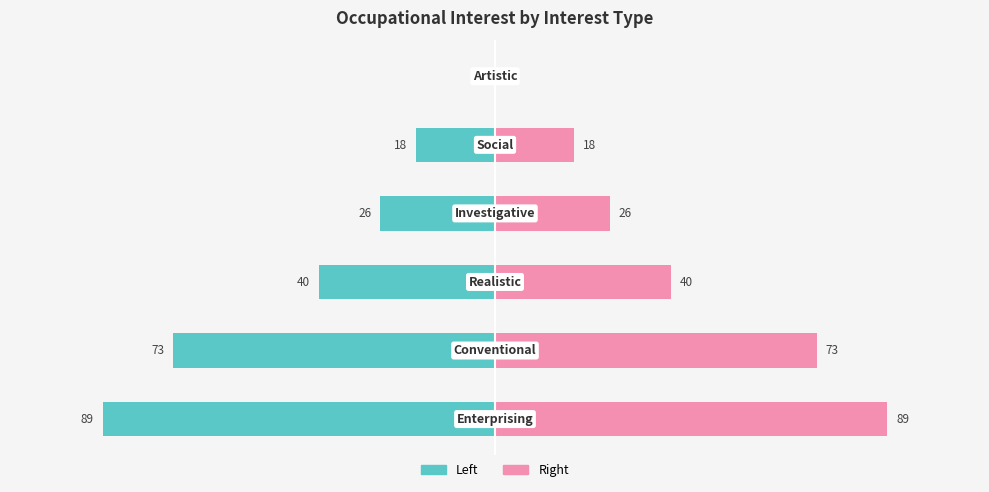

Reading left to right, list all the values displayed in this chart.

Occupational Interest: -89	-73	-40	-26	-18	0
Occupational Interest (Right): 89	73	40	26	18	0